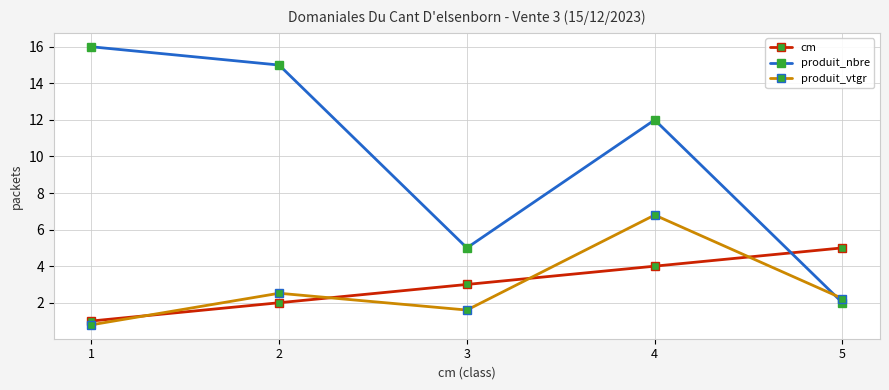

Which category has the highest value across all series?

1